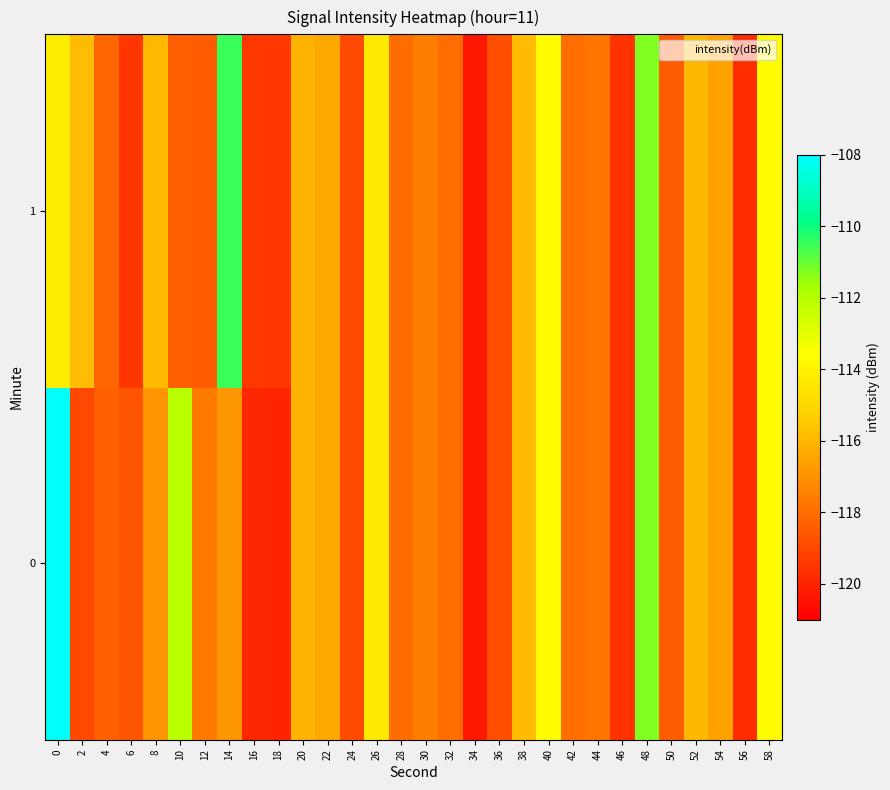

Count the number of categories in the chart.

30